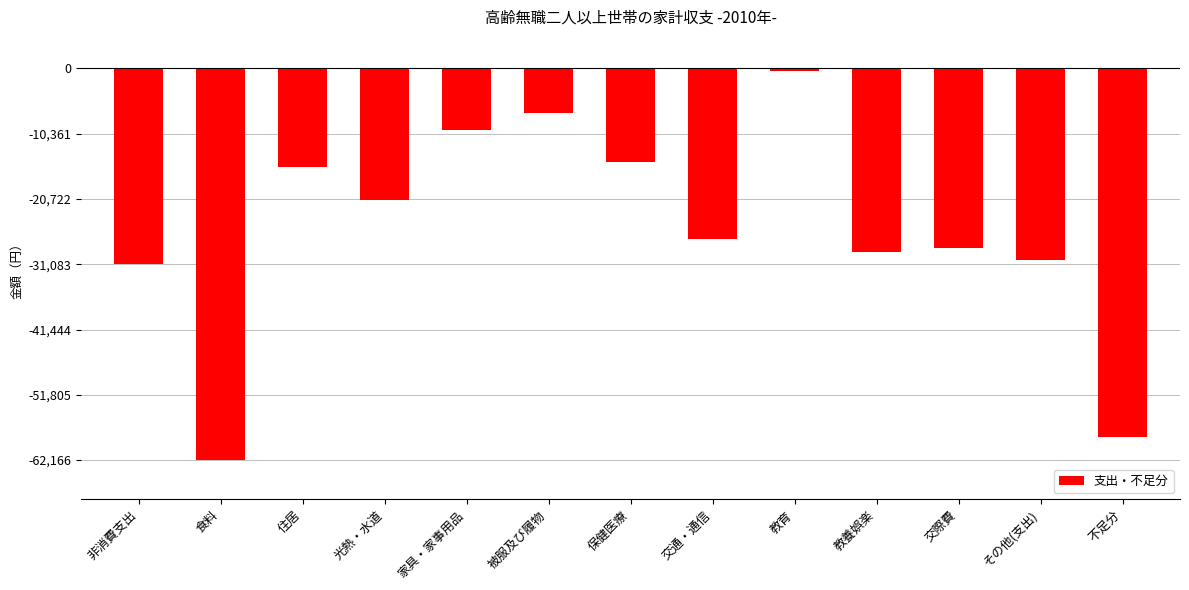

What value does the data have at 家具・家事用品?

-9754